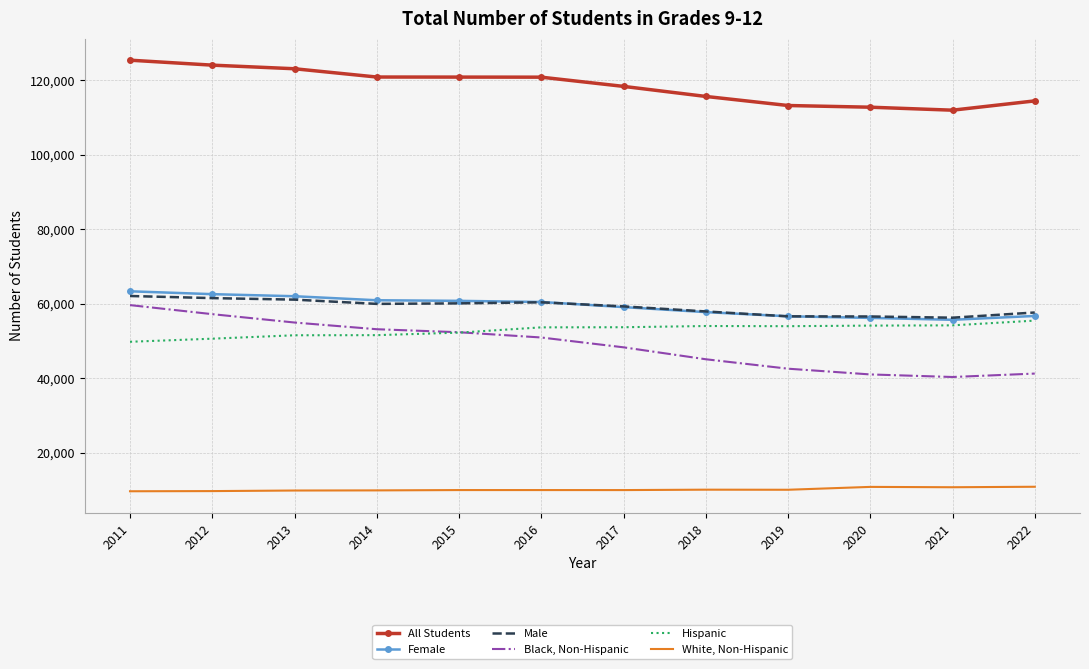

What is the maximum value shown in the chart?

125395